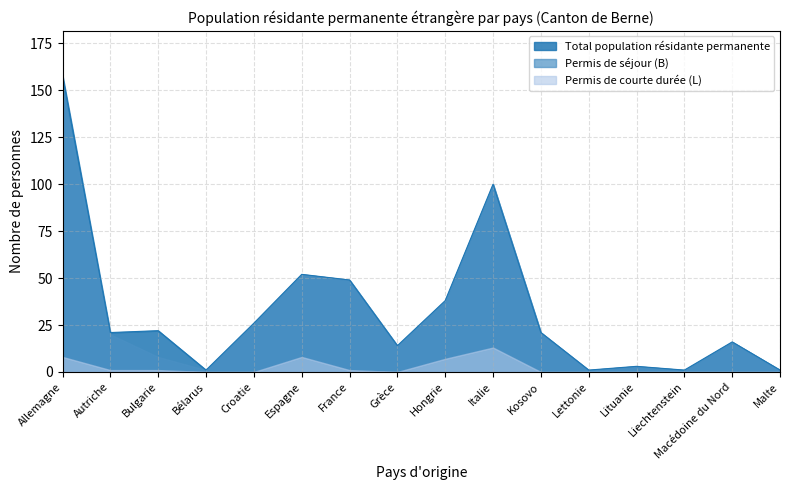

List the labels in order of Total value, largest first.

Allemagne, Italie, Espagne, France, Hongrie, Croatie, Bulgarie, Autriche, Kosovo, Macédoine du Nord, Grèce, Lituanie, Bélarus, Lettonie, Liechtenstein, Malte